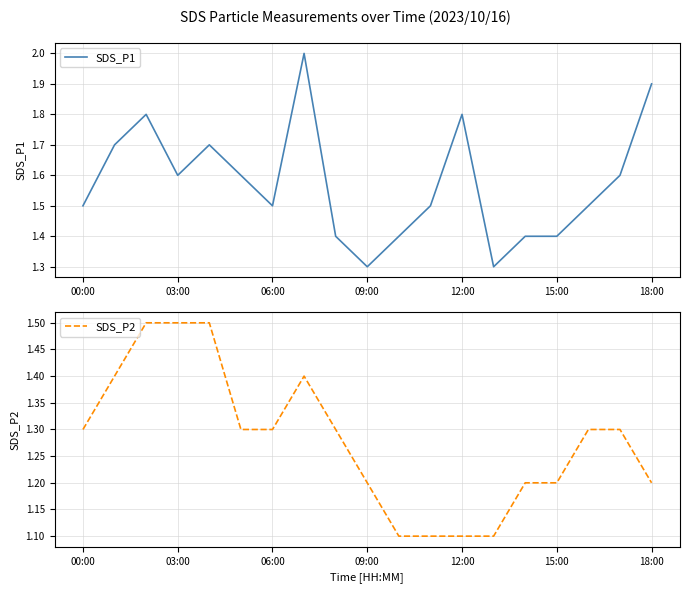

Is it true that SDS_P1 equals 1.0 at 06:00?

False